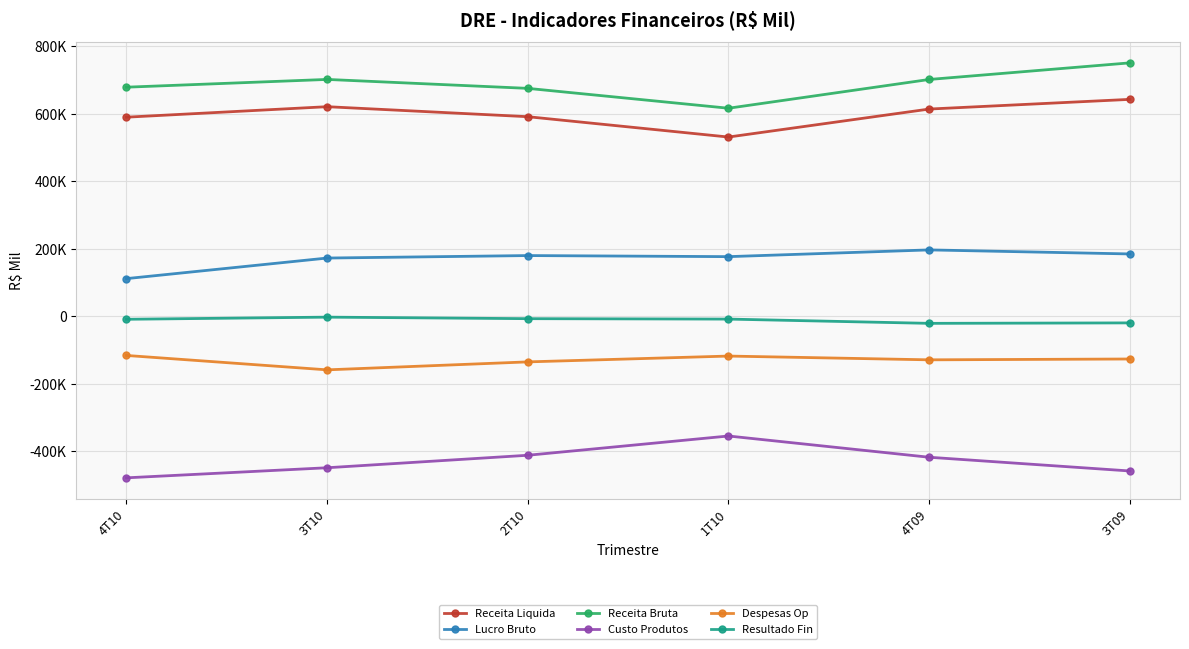

How many interior local valleys does the Receita Liquida series have?

1